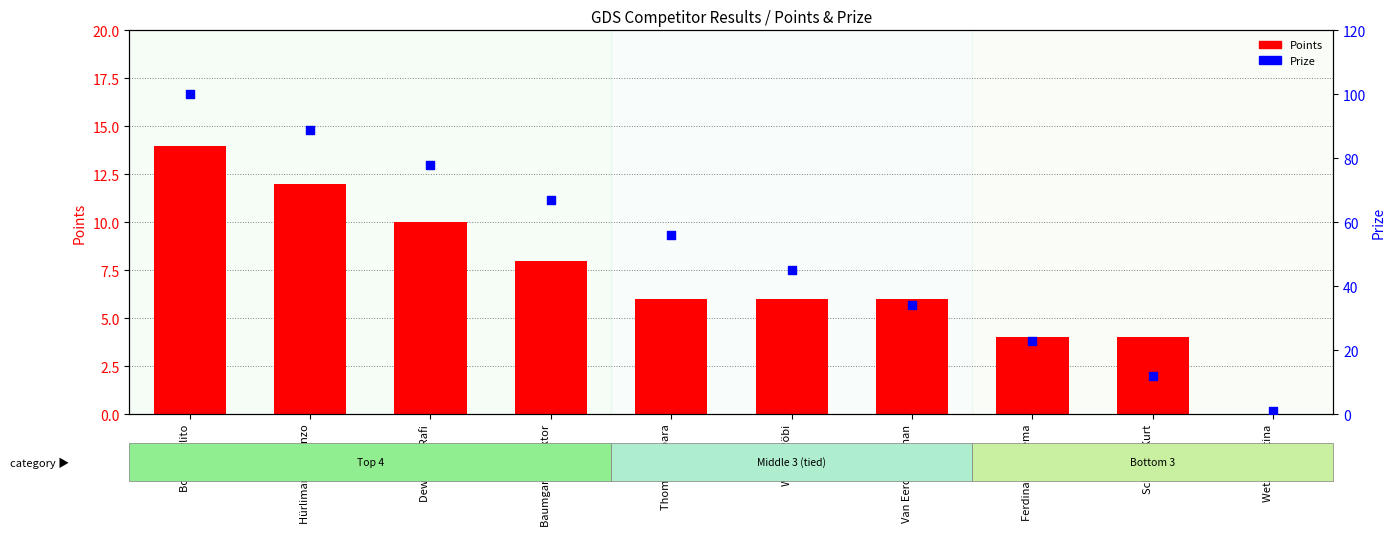

What are all the series names shown in the legend?

Points, Prize